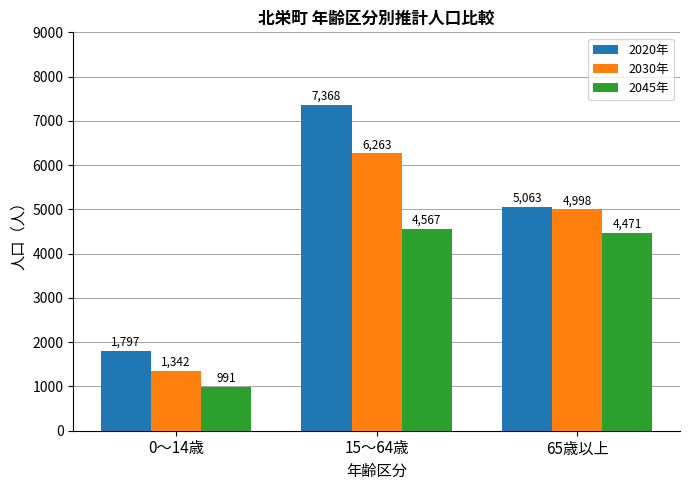

What is the label of the 1st bar from the right?

65歳以上